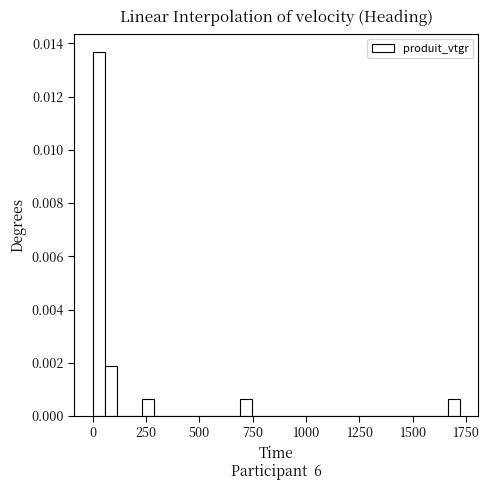

Read against the x-axis, roughly where is the centre of the tallest bar?

50